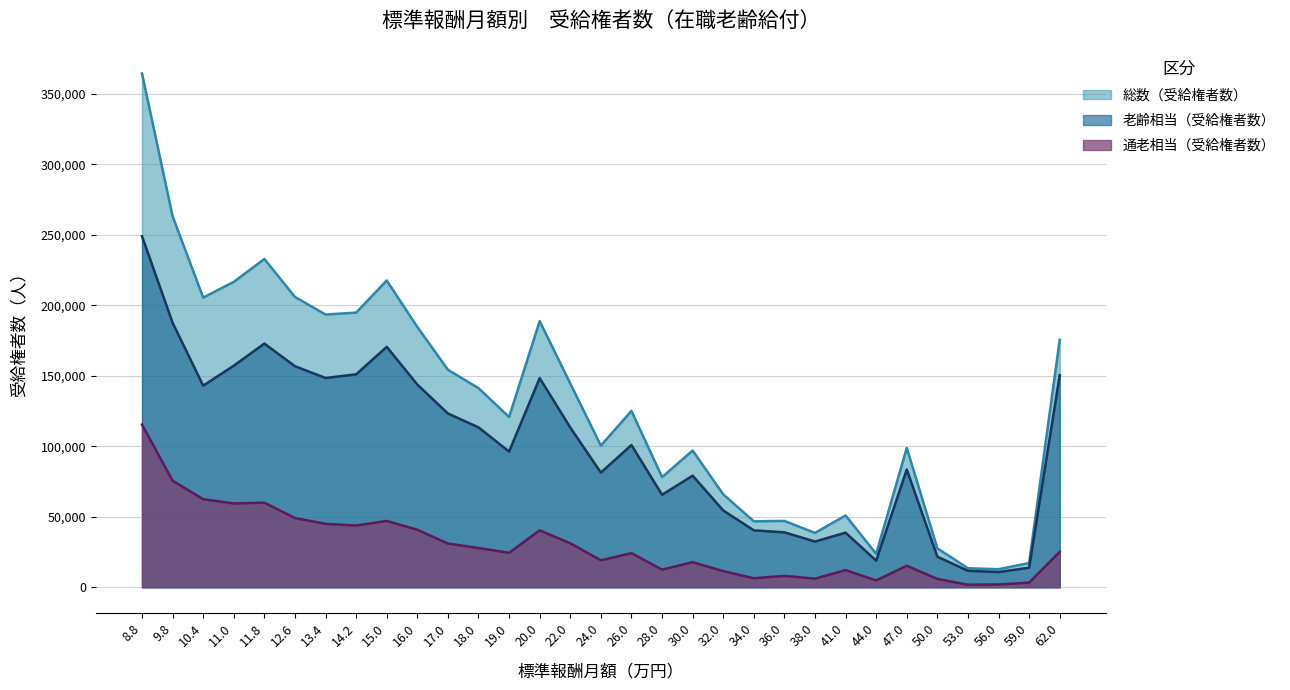

What is the sum of all 通老相当（受給権者数） values?

930170